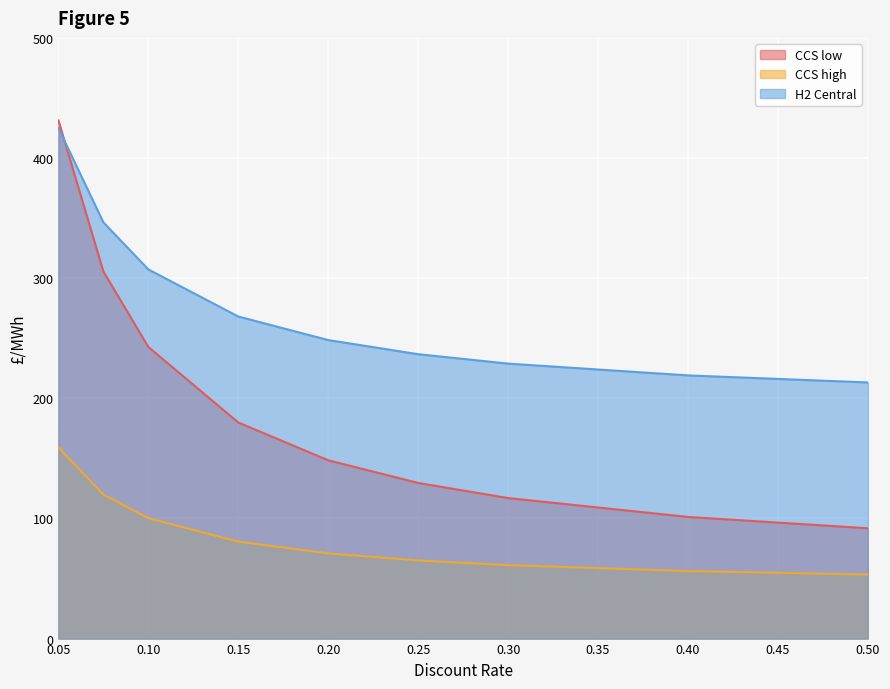

True or false: H2 Central has more than 0 interior local peaks.

False